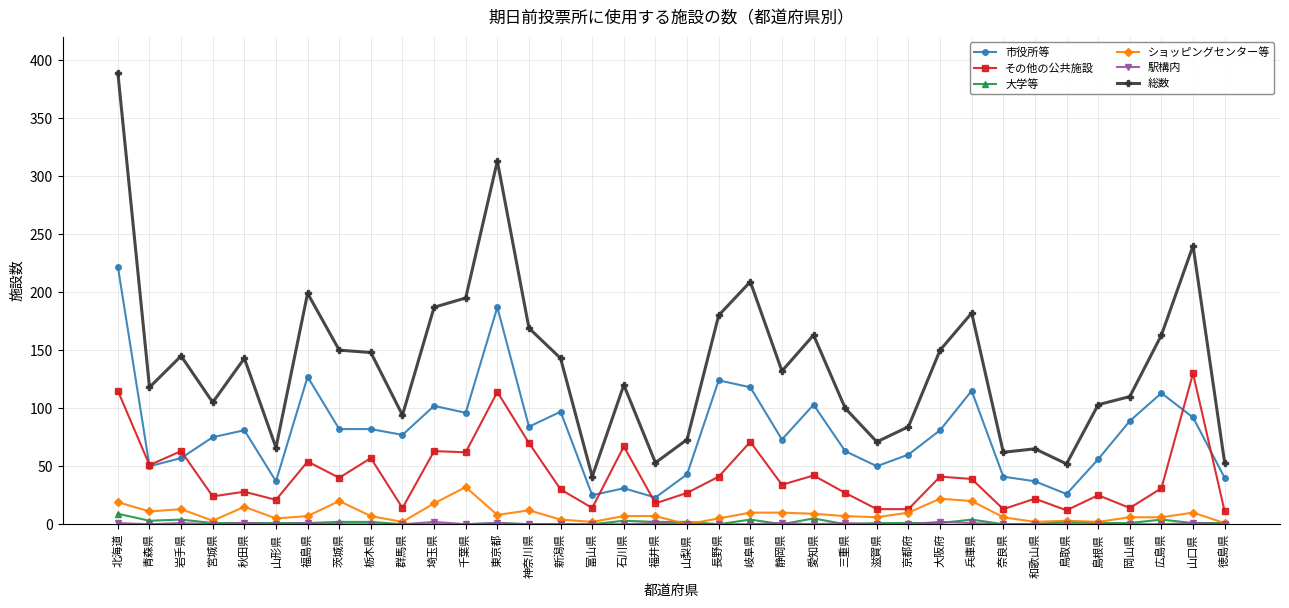

Where does the その他の公共施設 series first go above 34?

北海道